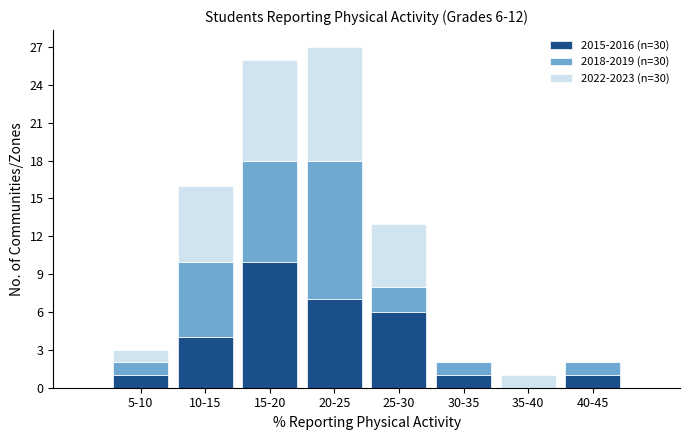

Reading left to right, what are the values for 2015-2016 (n=30)?

5-10=1	10-15=4	15-20=10	20-25=7	25-30=6	30-35=1	35-40=0	40-45=1